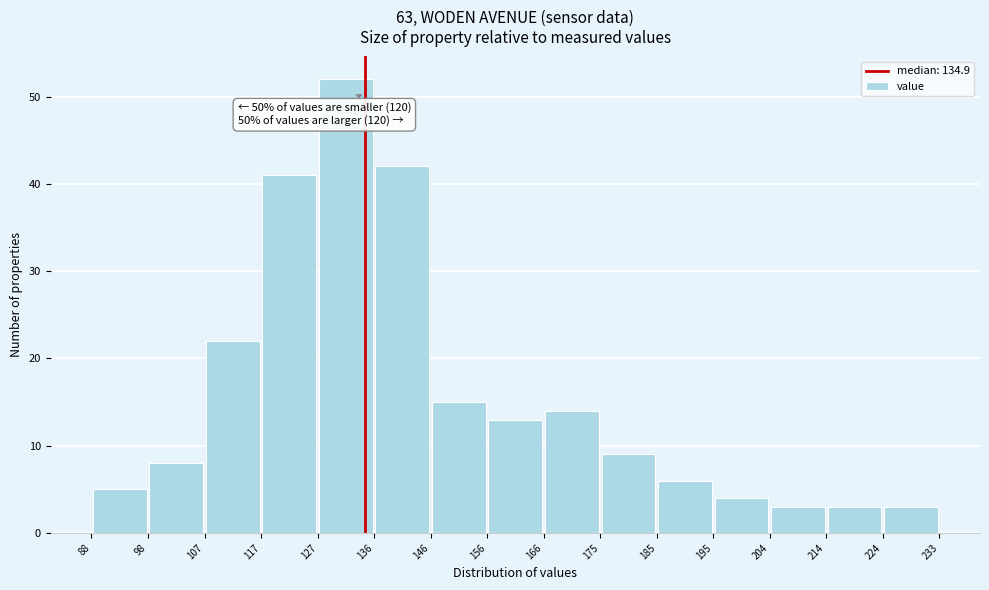

Which range on the x-axis has the tallest bar?

127 to 136